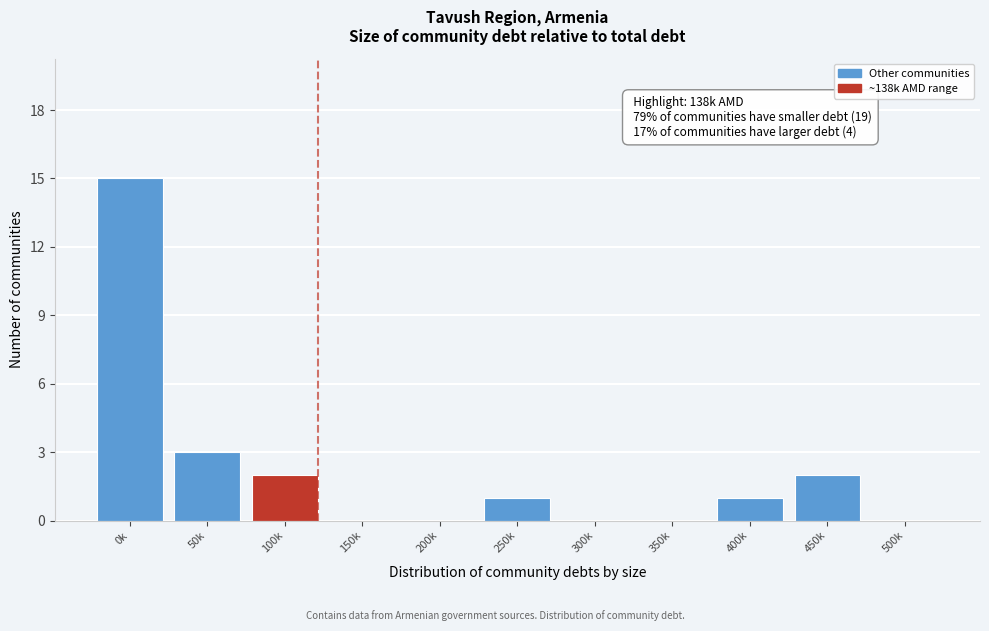

Reading left to right, transcribe all the data shown in this chart.

0k=15	50k=3	100k=2	150k=0	200k=0	250k=1	300k=0	350k=0	400k=1	450k=2	500k=0